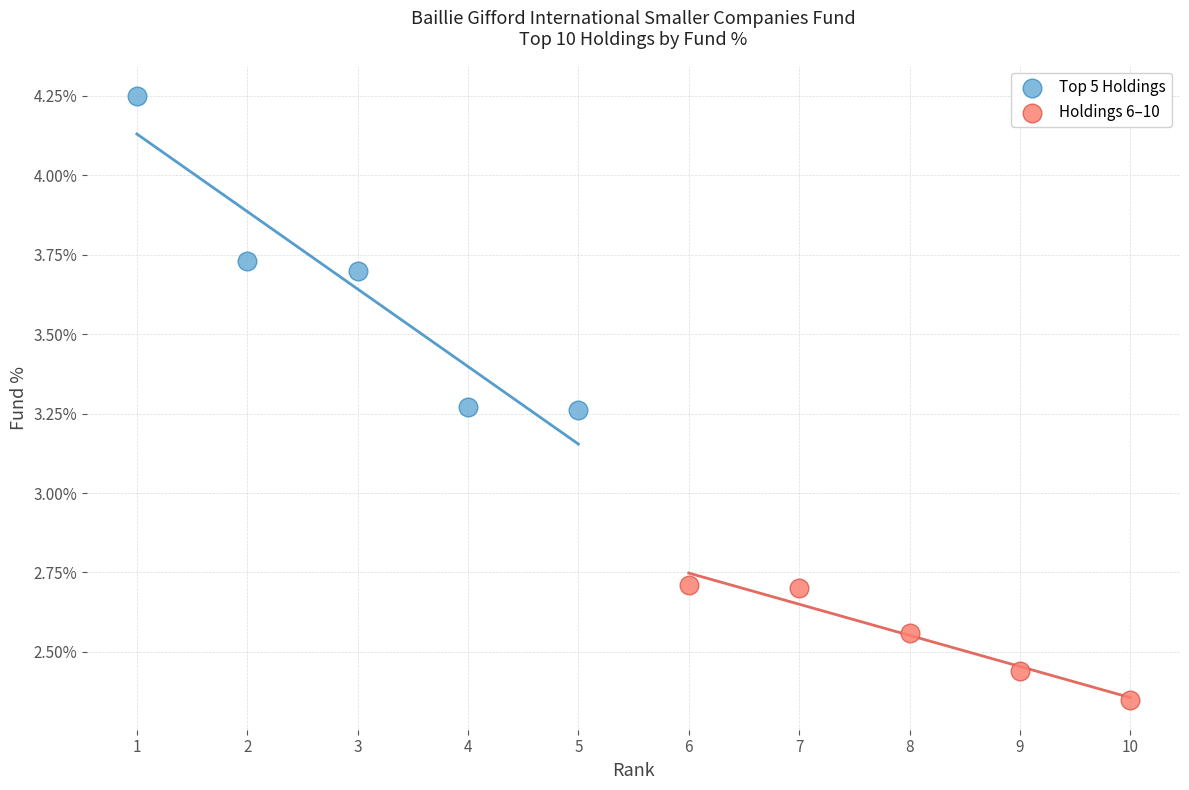

Which series contains the lowest Y value?

Holdings 6–10